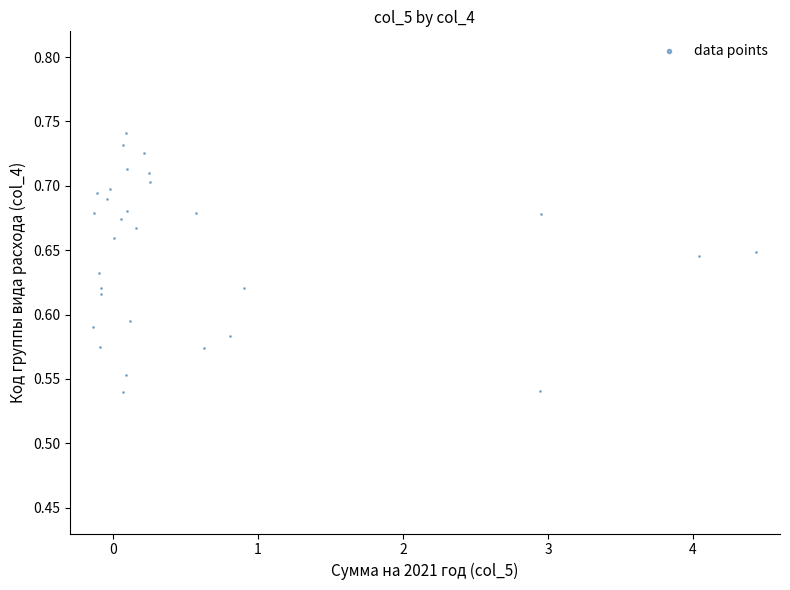

What is the range of X values (max minus min)?

4.6